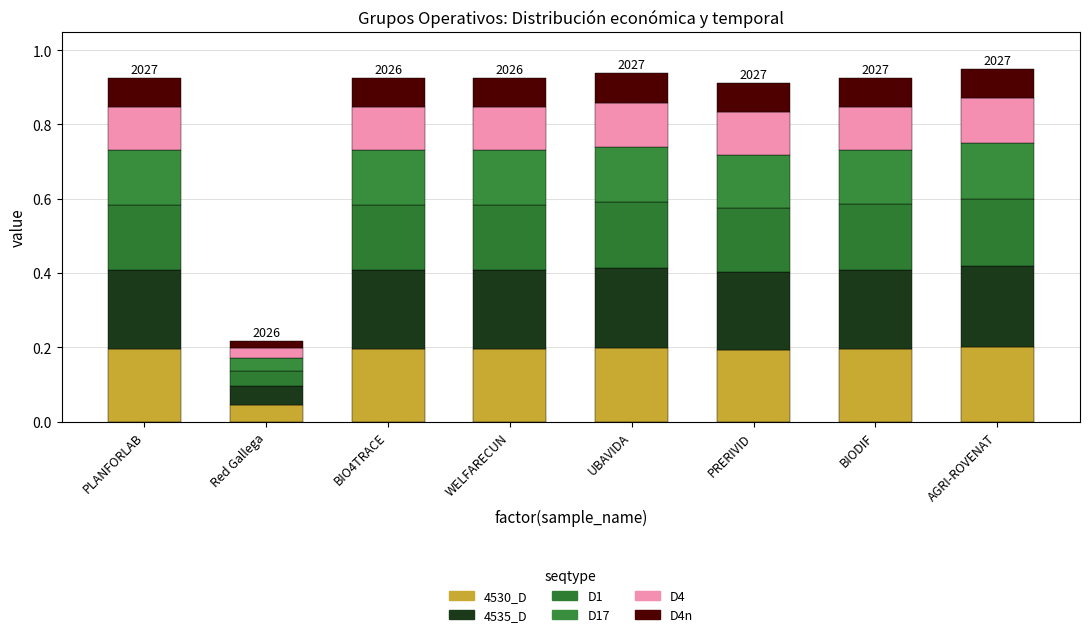

Are the bars horizontal?

No